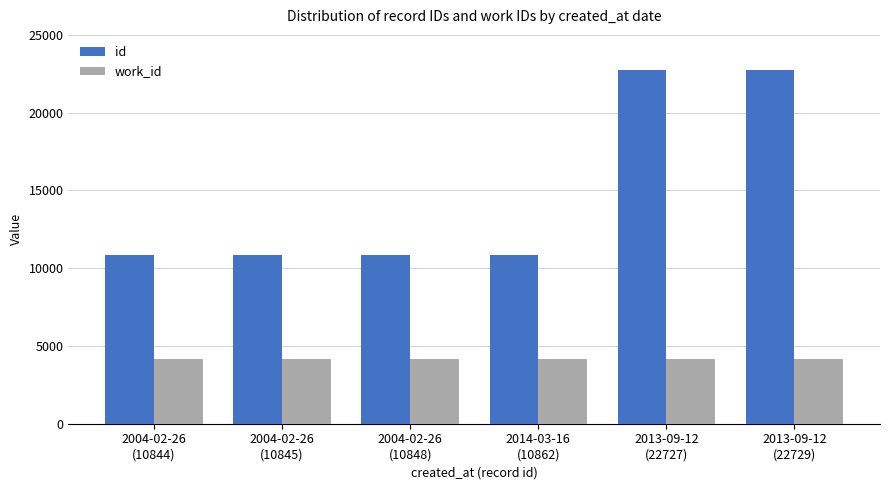

What is the highest value of the work_id series?

4178